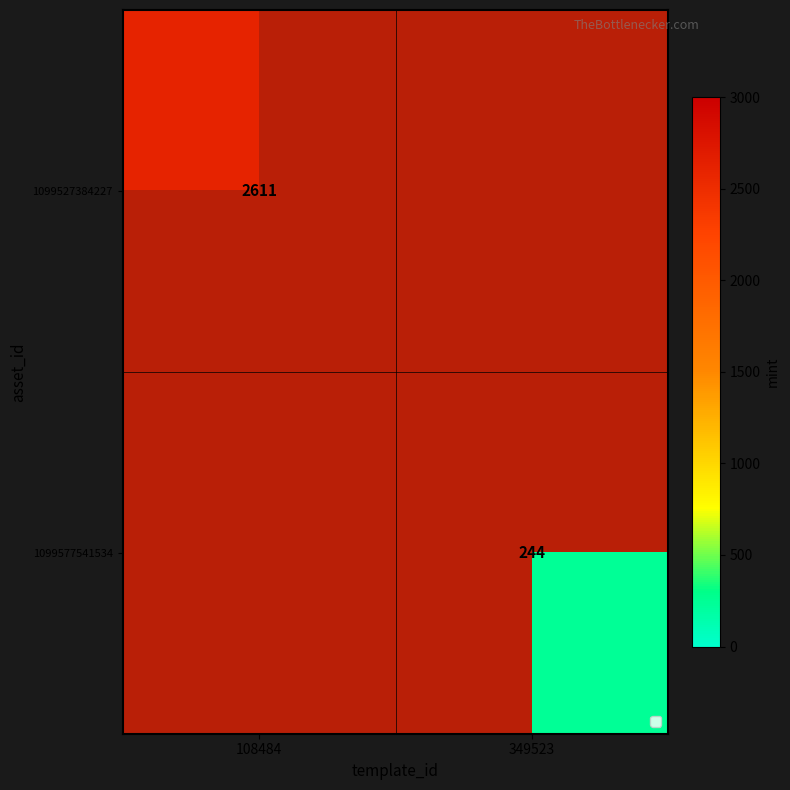

Rank the series by their average value, from lowest to highest.

1099527384227, 1099577541534